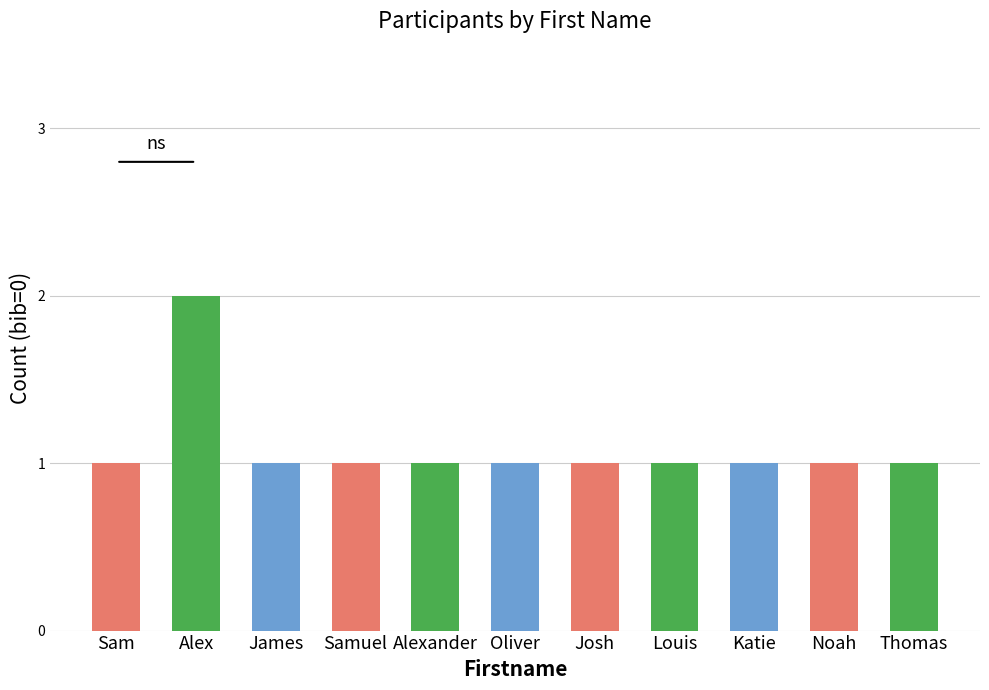

Approximately how many times larger is the value at Samuel compared to Alexander?

1.0